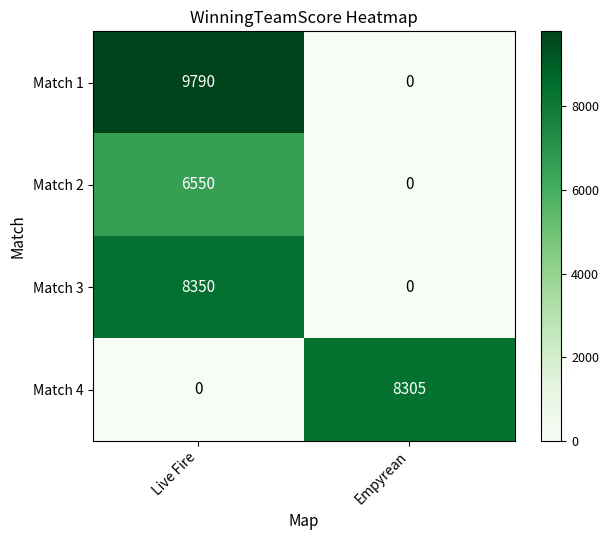

What is the sum of all Match 4 values?

8305